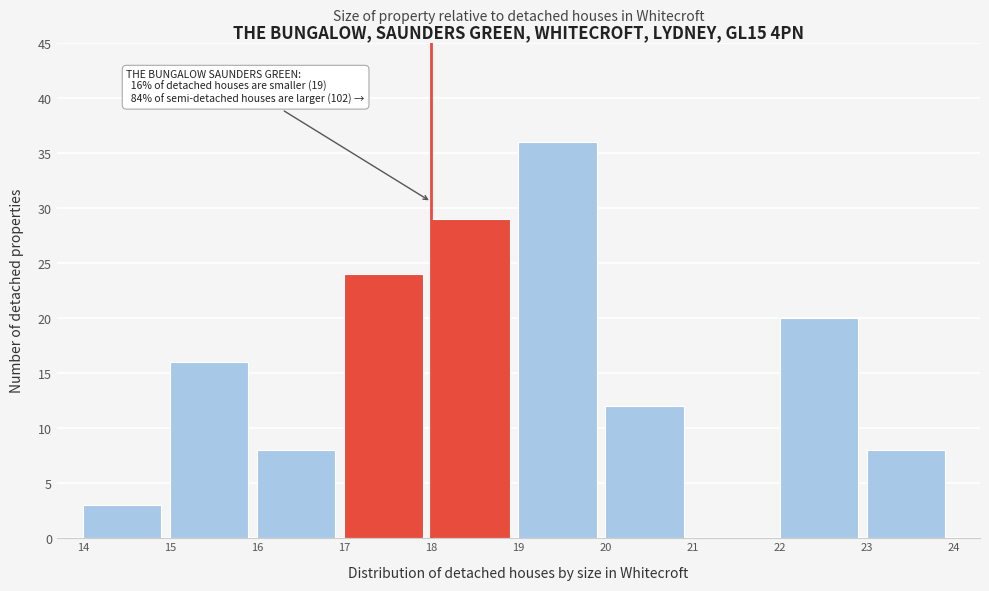

Which range on the x-axis has the tallest bar?

19 to 20